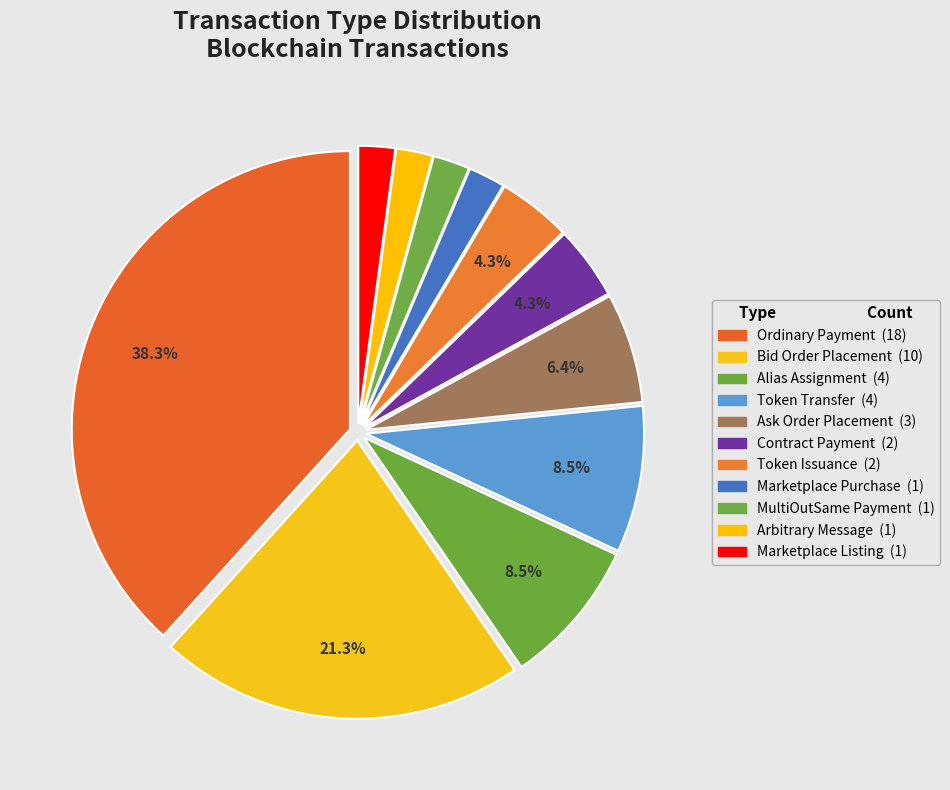

Combined, what portion of the pie is Token Transfer and Arbitrary Message?

10.6%